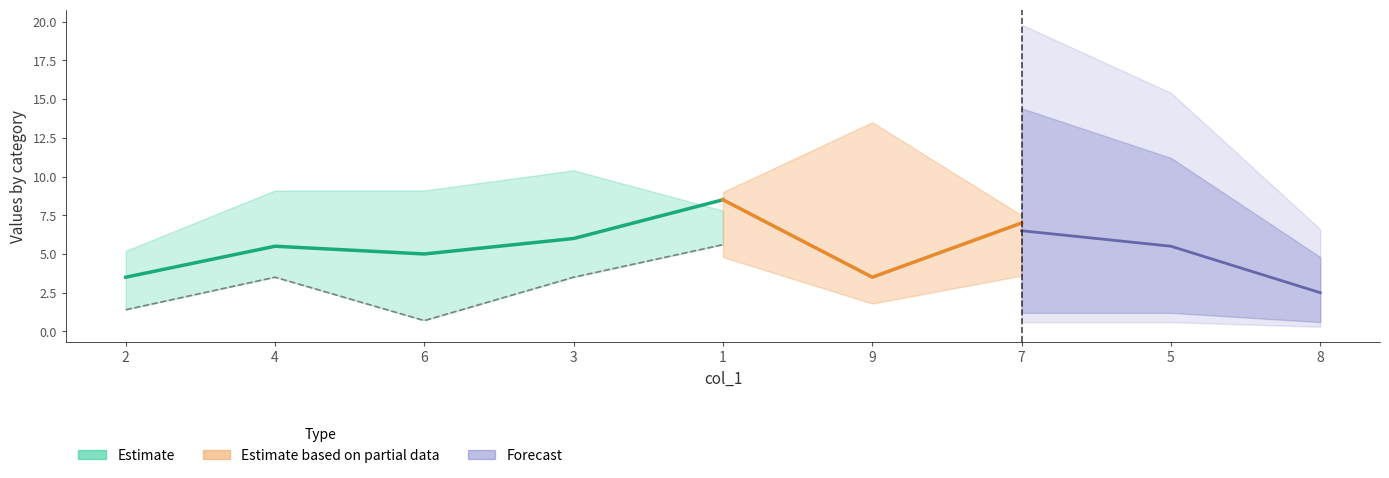

Where is the first local maximum for col_9?

4